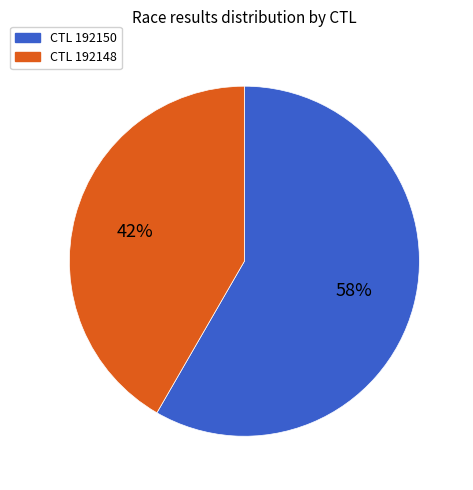

Does any single category account for the majority?

Yes